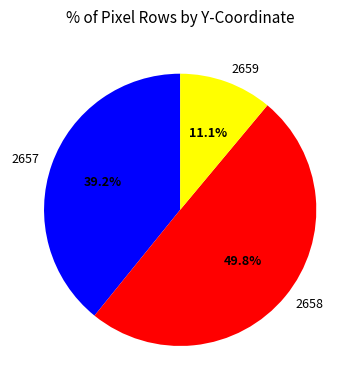

Between 2657 and 2658, which is larger?

2658